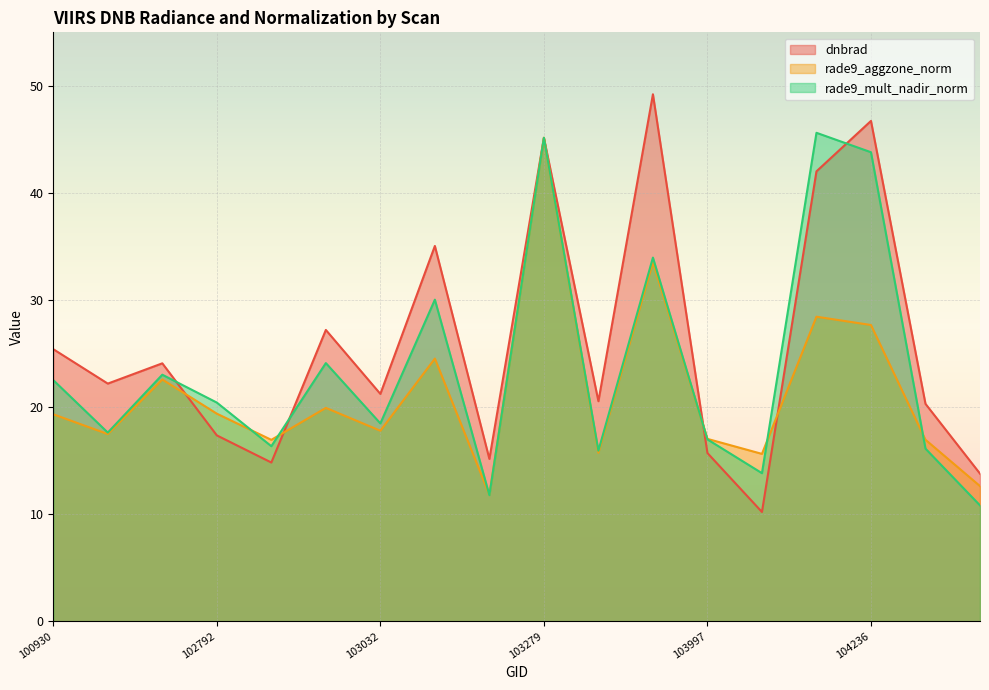

In dnbrad, how many points are higher than both neighbors (excluding endpoints)?

6